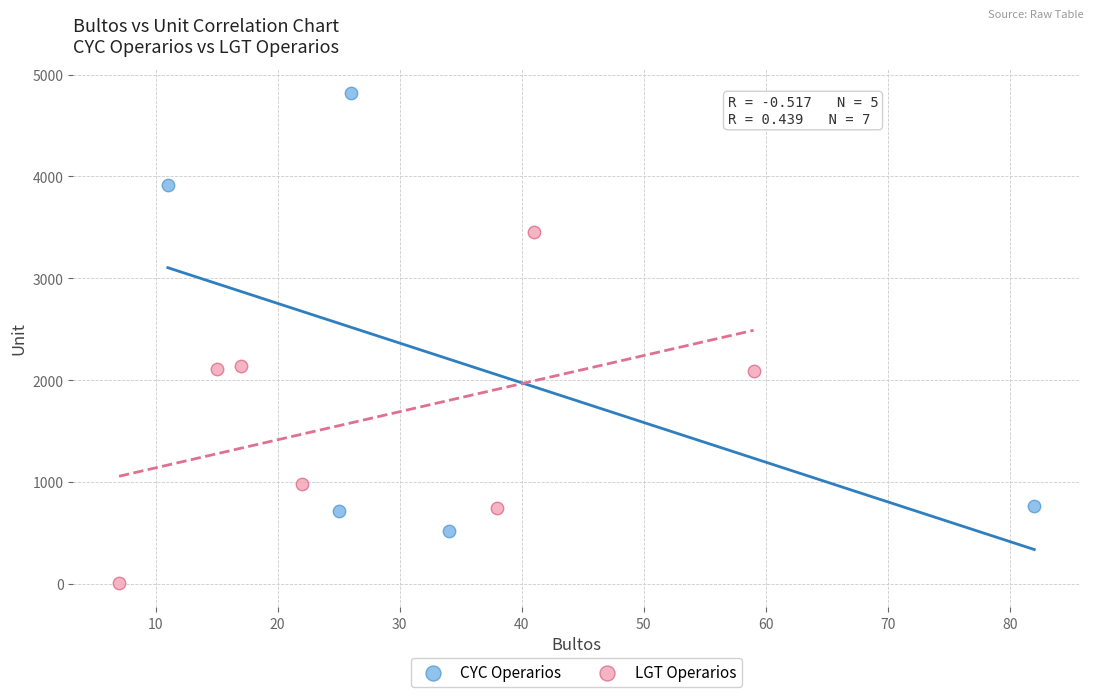

Which series has the largest Y range (max minus min)?

CYC Operarios